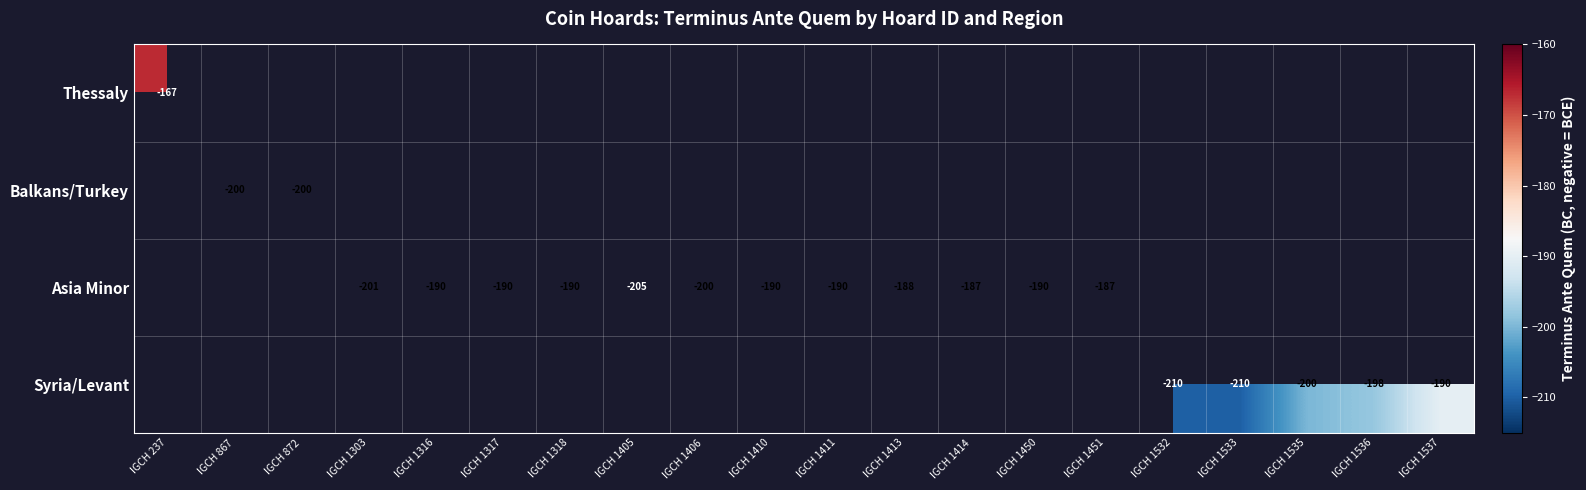

The Asia Minor series shows -190 at IGCH 1318. True or false?

True